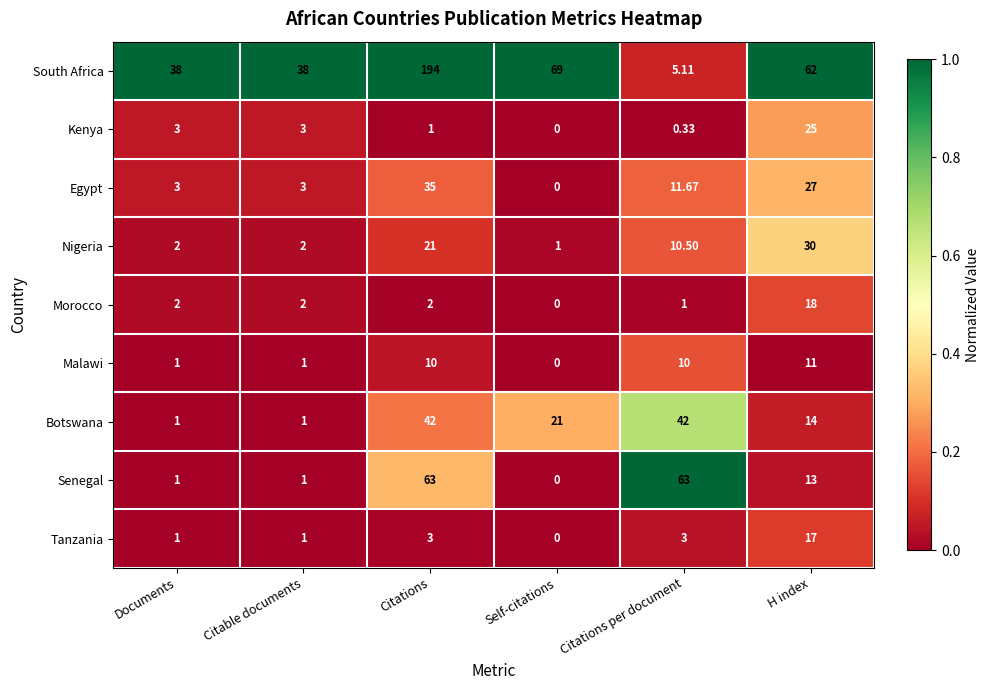

At which category does the chart reach its peak across all series?

Citations